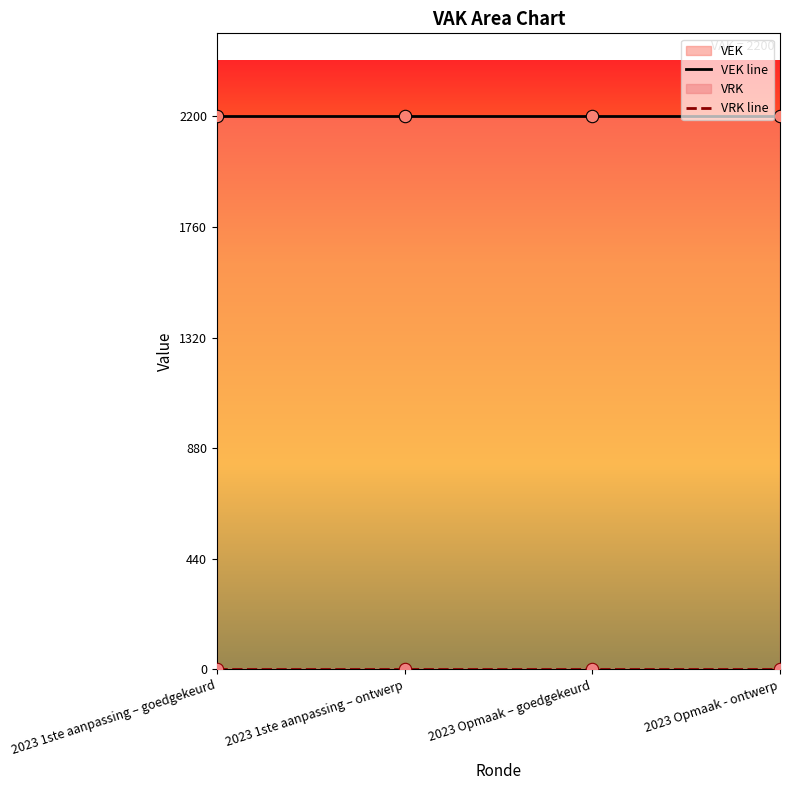

Which series has the widest spread of Y values?

VEK line